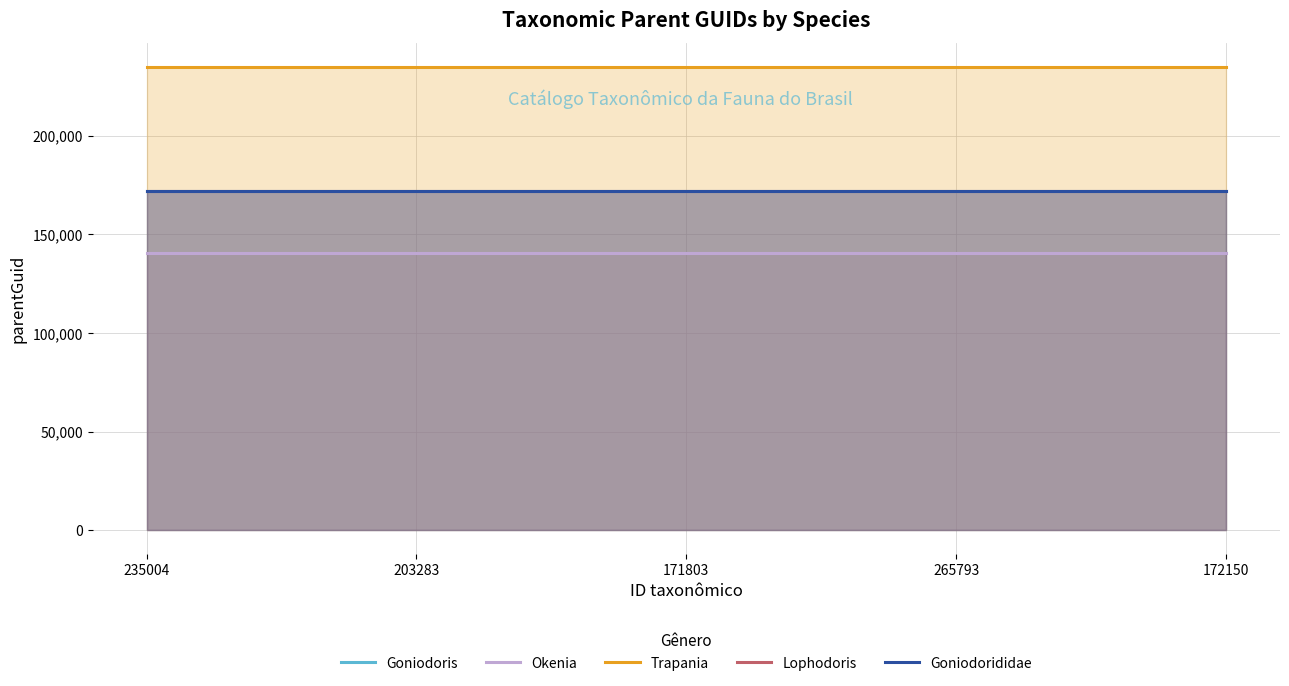

What is the sum of the Lophodoris values at 203283 and 235004?

343612